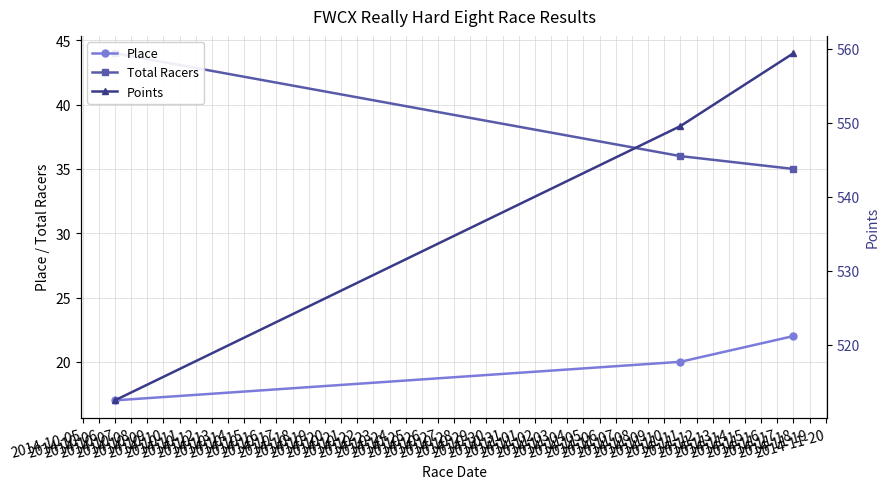

What is the highest value of the Place series?

22